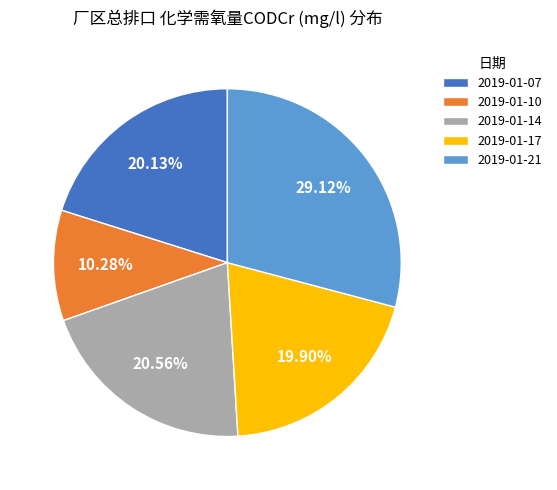

The 2019-01-17 slice represents 20% of the pie. True or false?

True